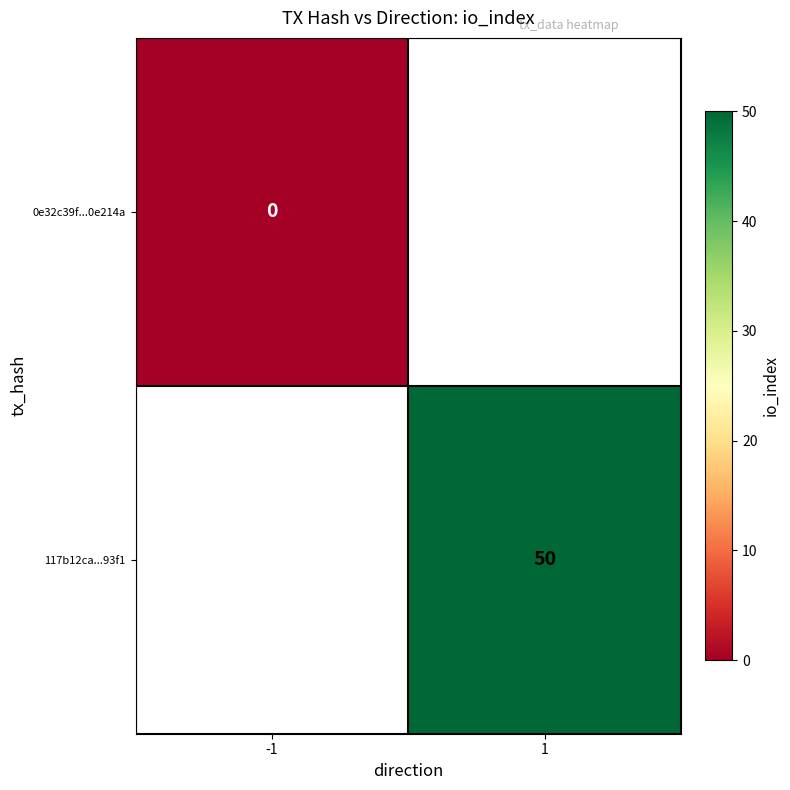

True or false: 117b12ca...93f1 has a value of 71 at 1.

False